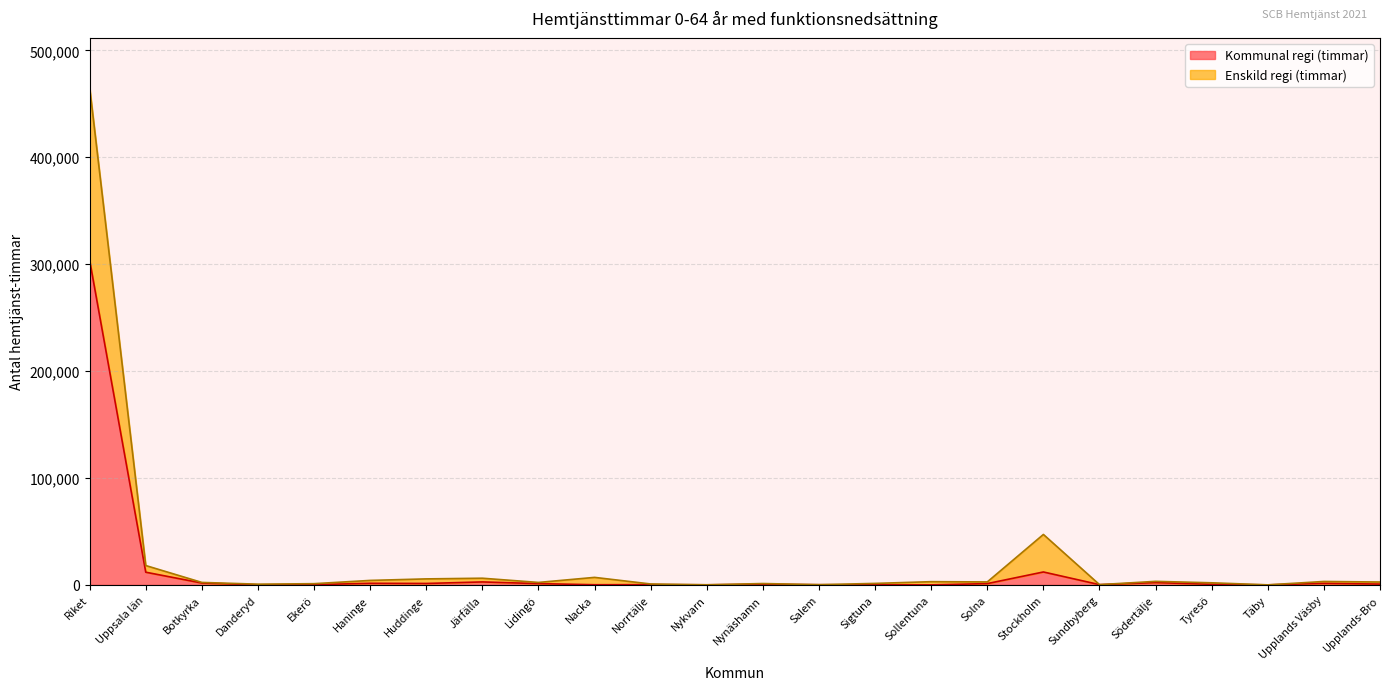

Is it true that Kommunal regi (timmar) equals 1429.1 at Upplands Väsby?

True